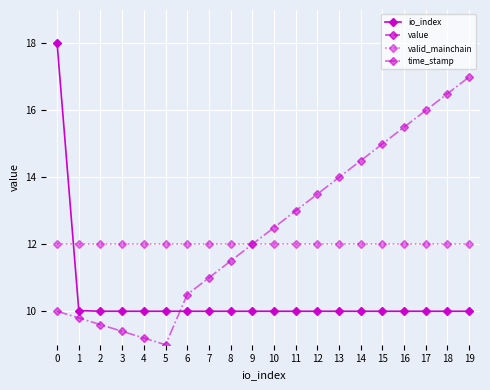

Is the value of valid_mainchain at 15 greater than the value of time_stamp at 0?

Yes